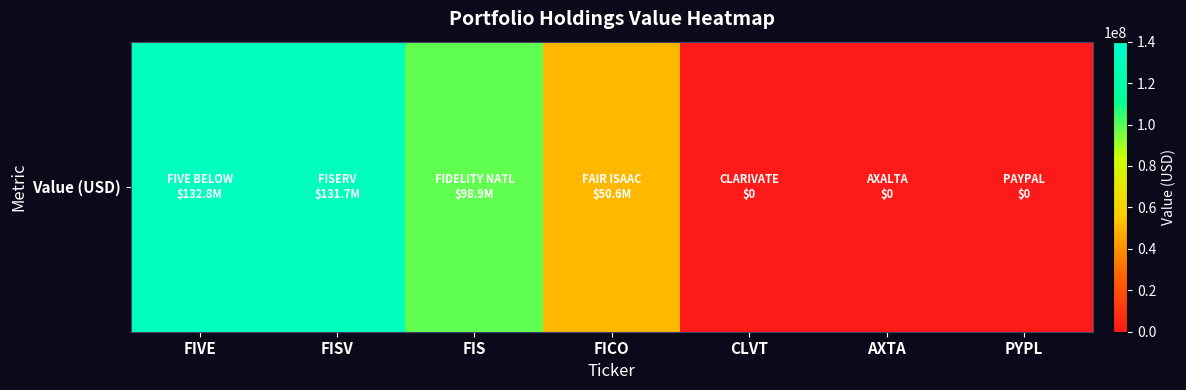

Read the value at FICO.

50593680